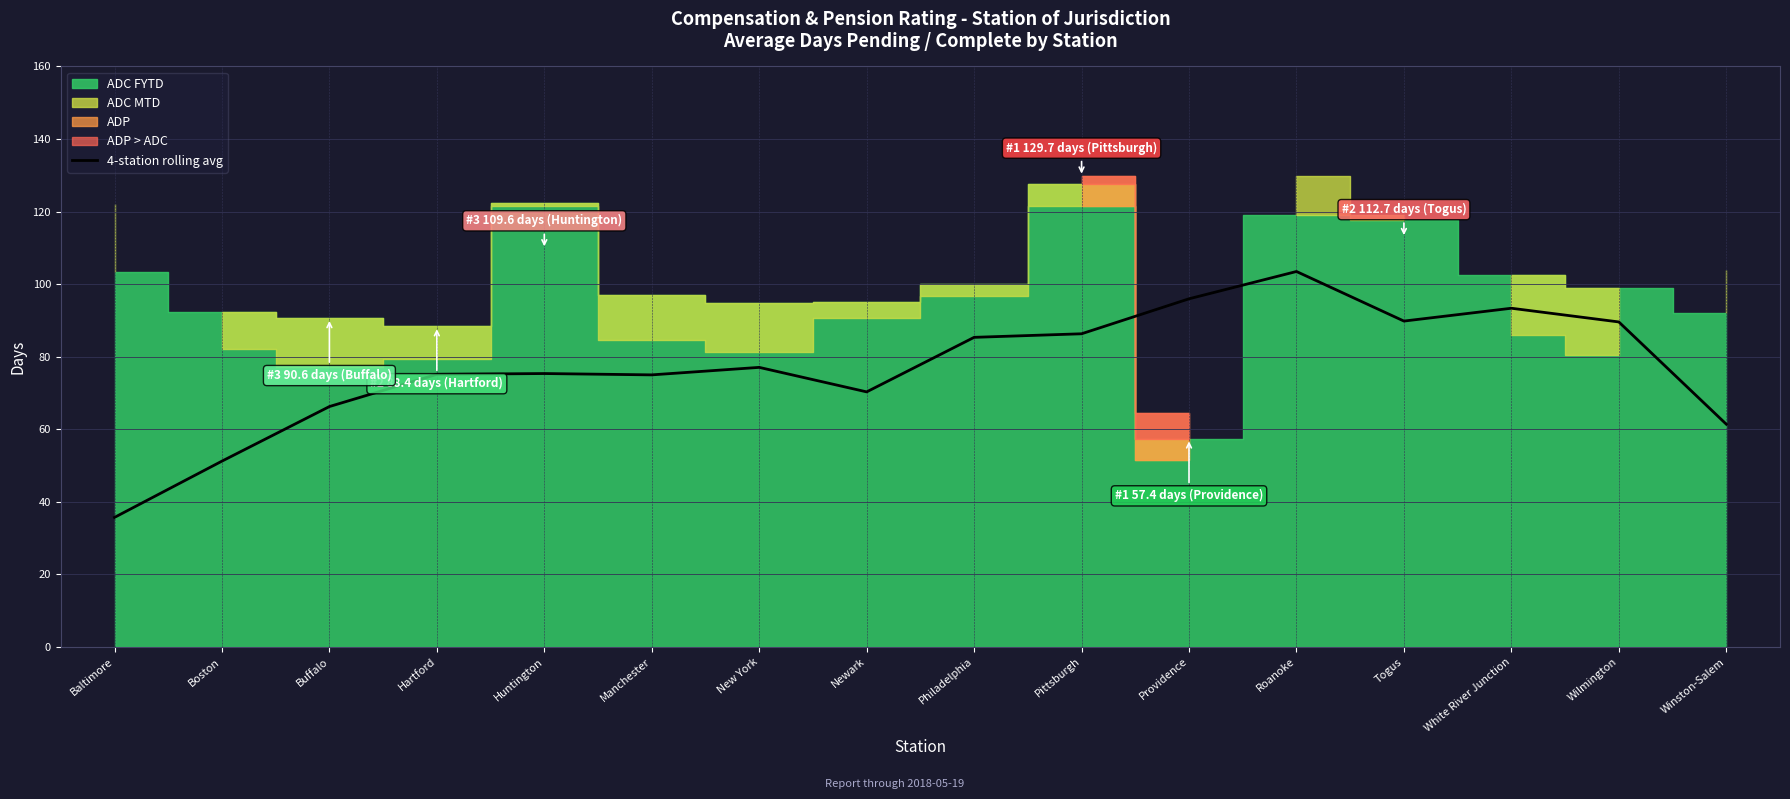

How many points are lower than both their immediate neighbors (excluding endpoints)?

3